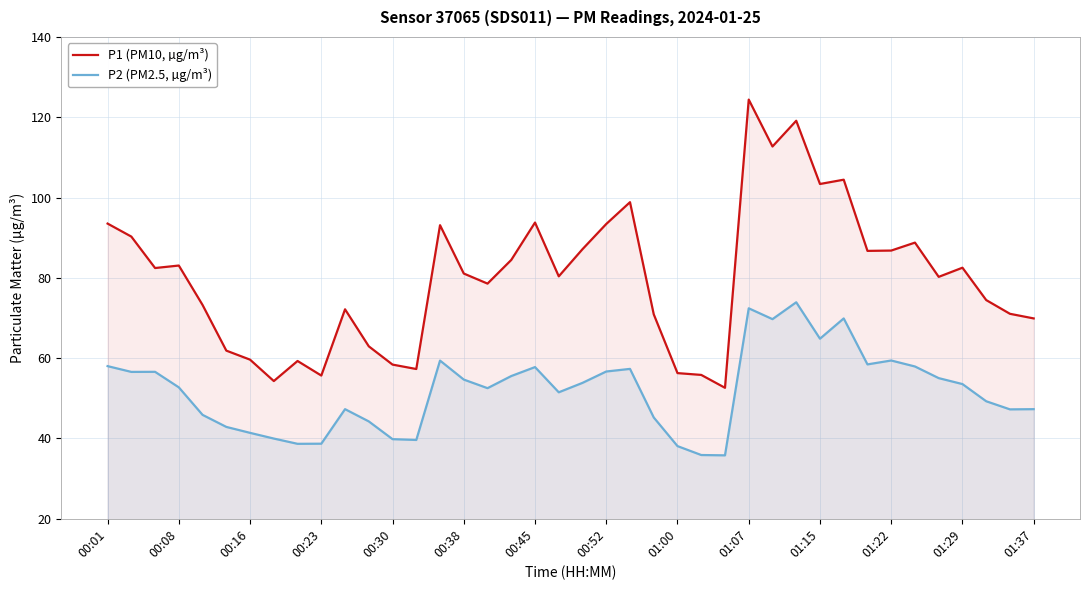

True or false: P1 (PM10, µg/m³) and P2 (PM2.5, µg/m³) intersect in this chart.

False